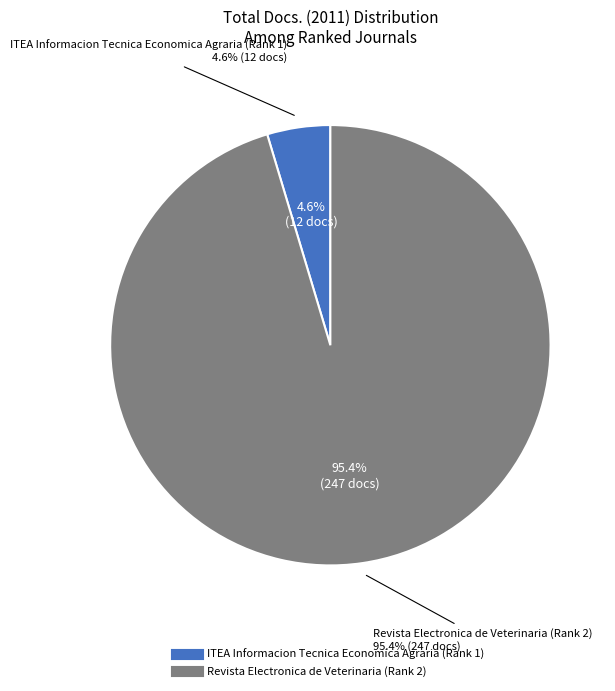

True or false: ITEA Informacion Tecnica Economica Agraria (Rank 1) accounts for 5% of the total.

True